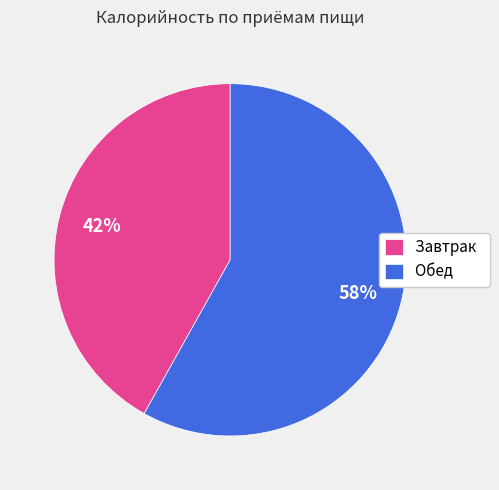

Combined, do Завтрак and Обед account for over 50%?

Yes